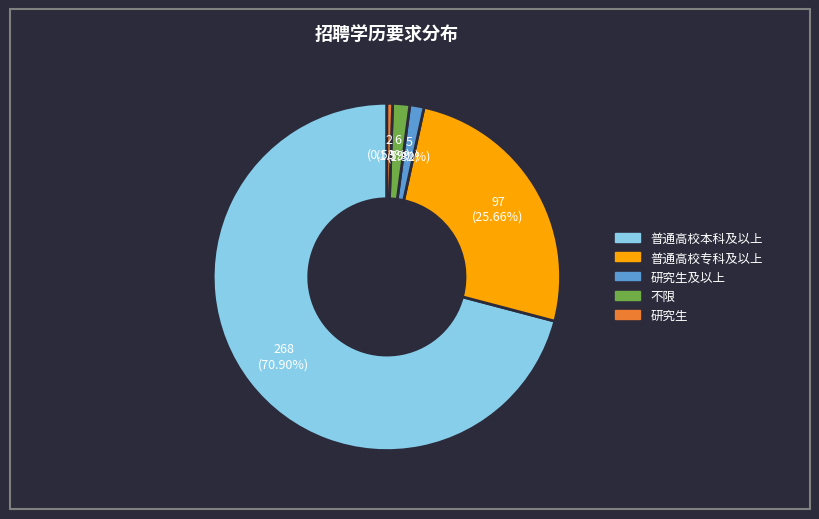

Does any single category account for the majority?

Yes